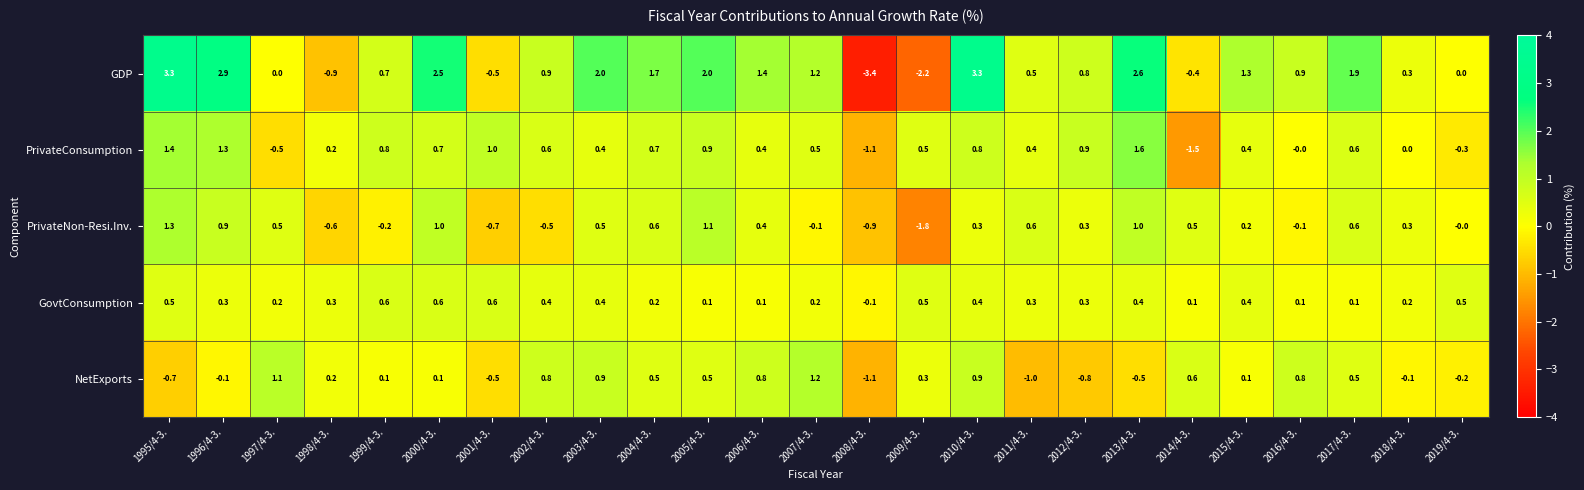

What is the minimum value shown in the chart?

-3.4